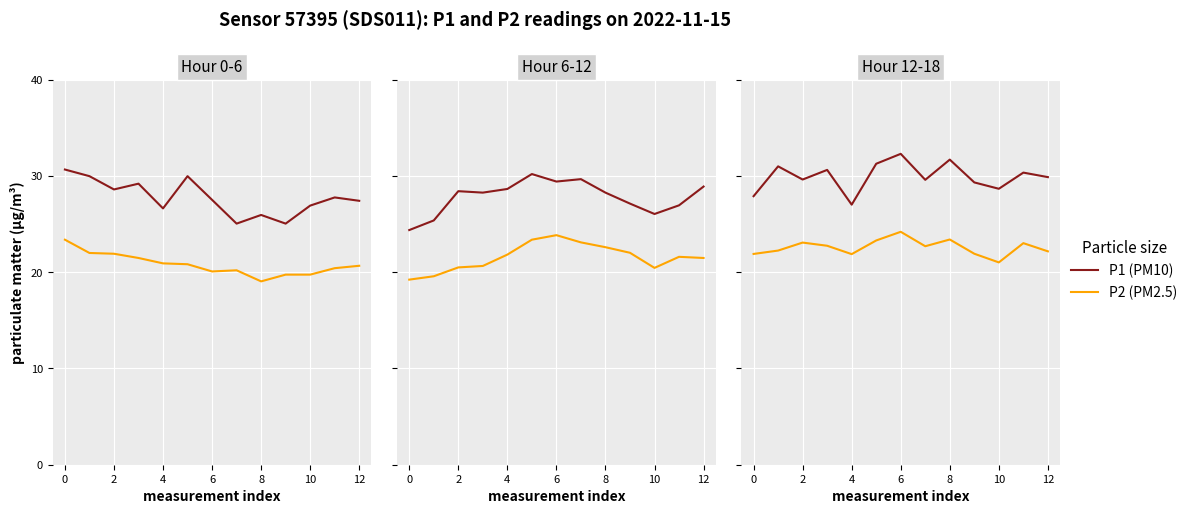

What are all the series names shown in the legend?

P1, P2